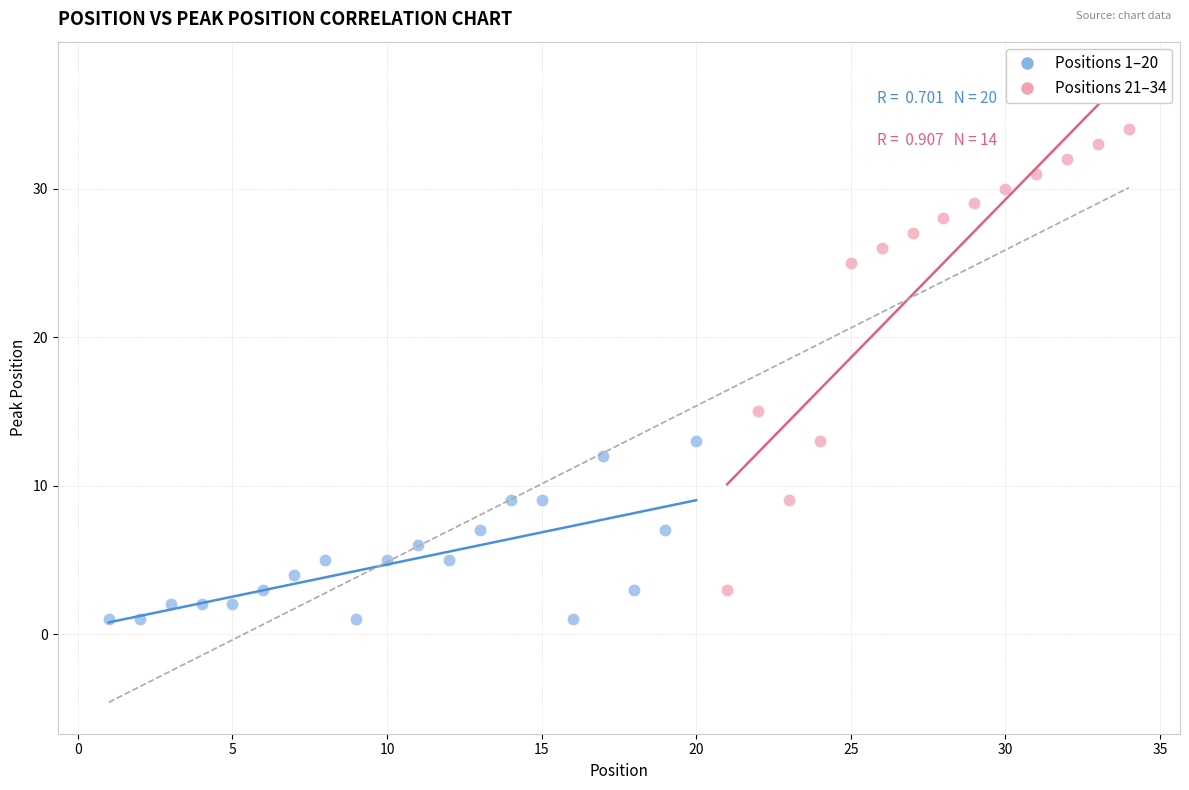

Which series reaches the maximum Y coordinate?

Positions 21–34